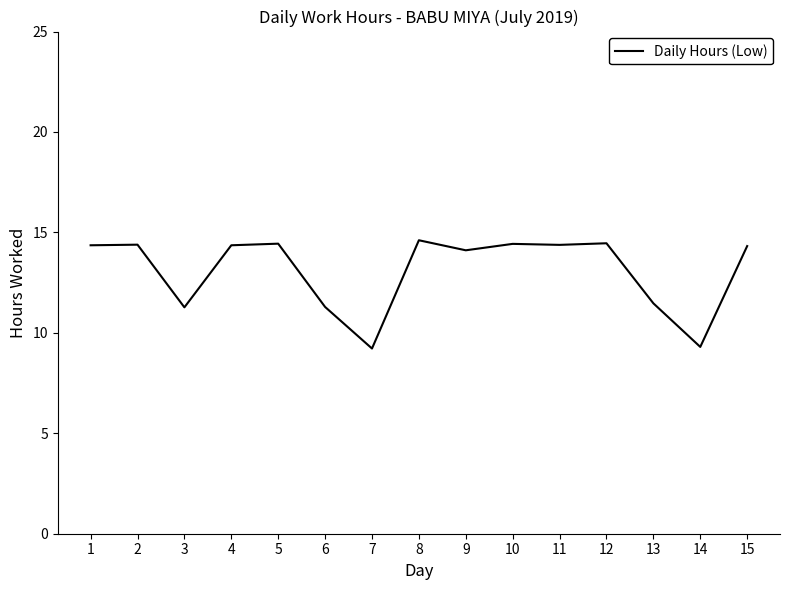

What is the greatest value displayed?

14.6